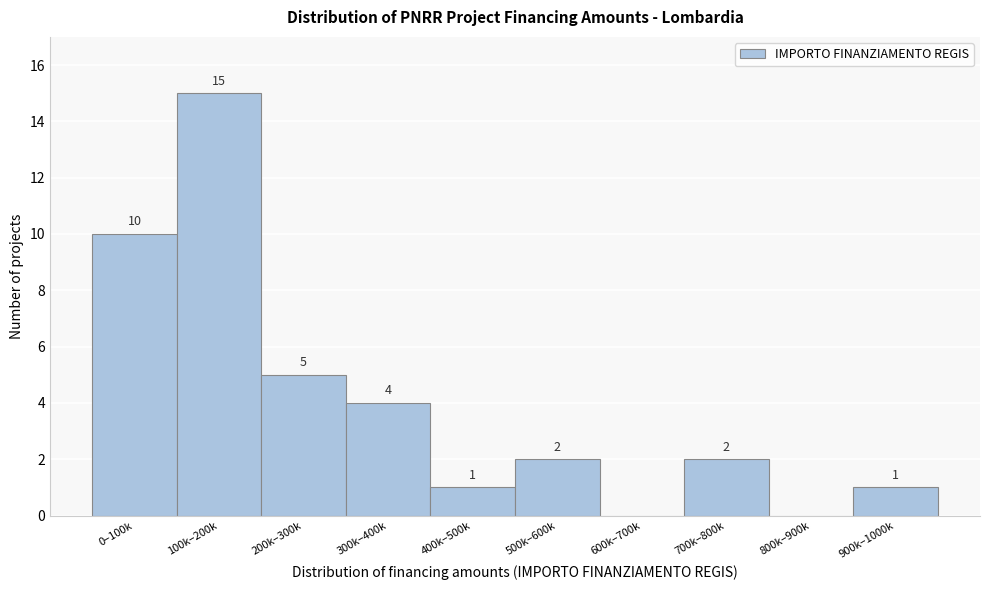

Reading left to right, transcribe all the data shown in this chart.

0–100k=10	100k–200k=15	200k–300k=5	300k–400k=4	400k–500k=1	500k–600k=2	600k–700k=0	700k–800k=2	800k–900k=0	900k–1000k=1